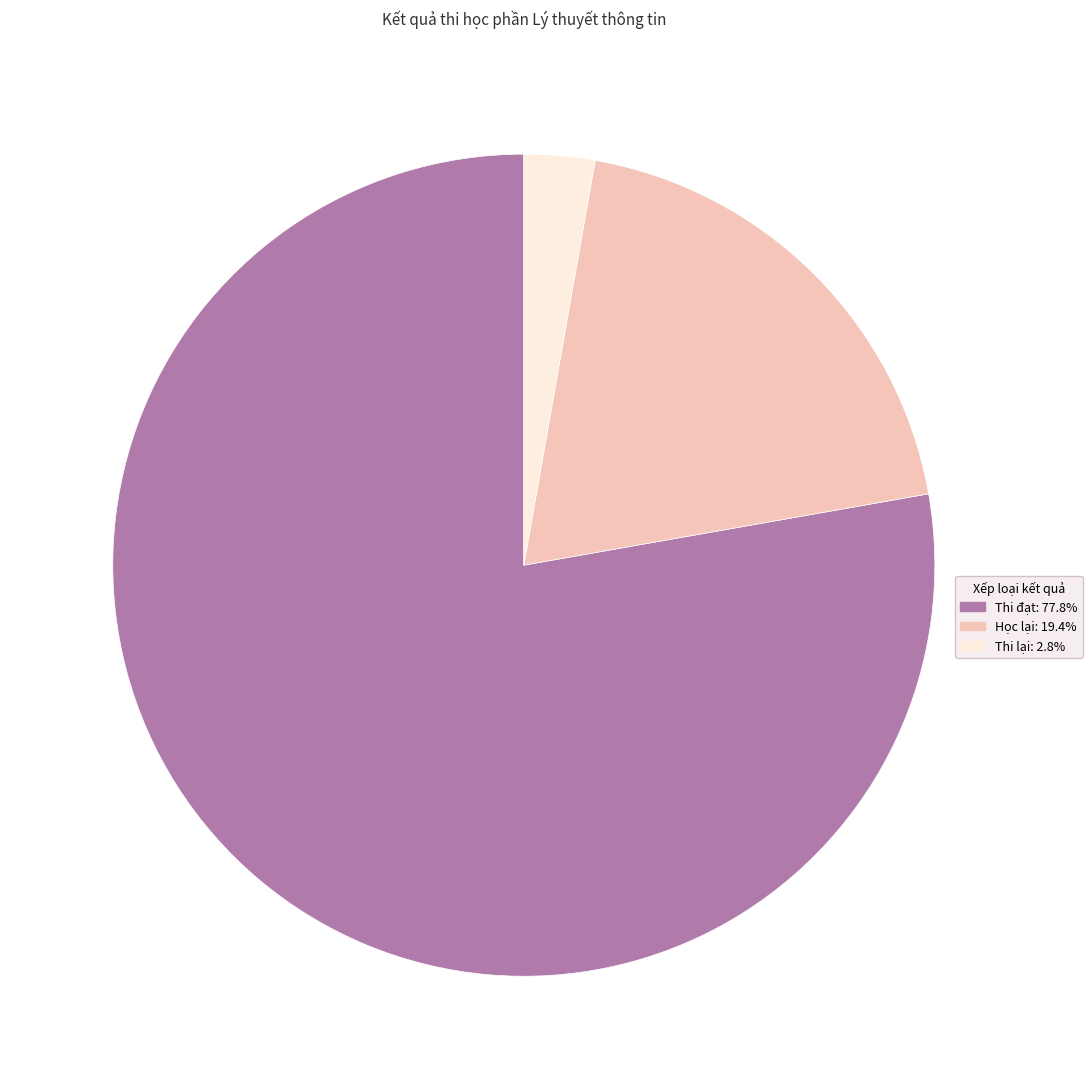

Do Thi lại and Học lại together represent more than half of the pie?

No